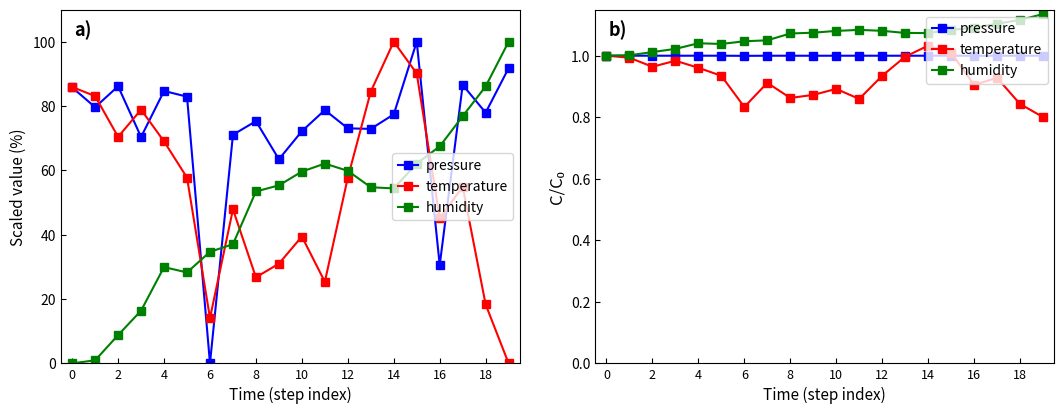

True or false: temperature and humidity cross at least once.

False